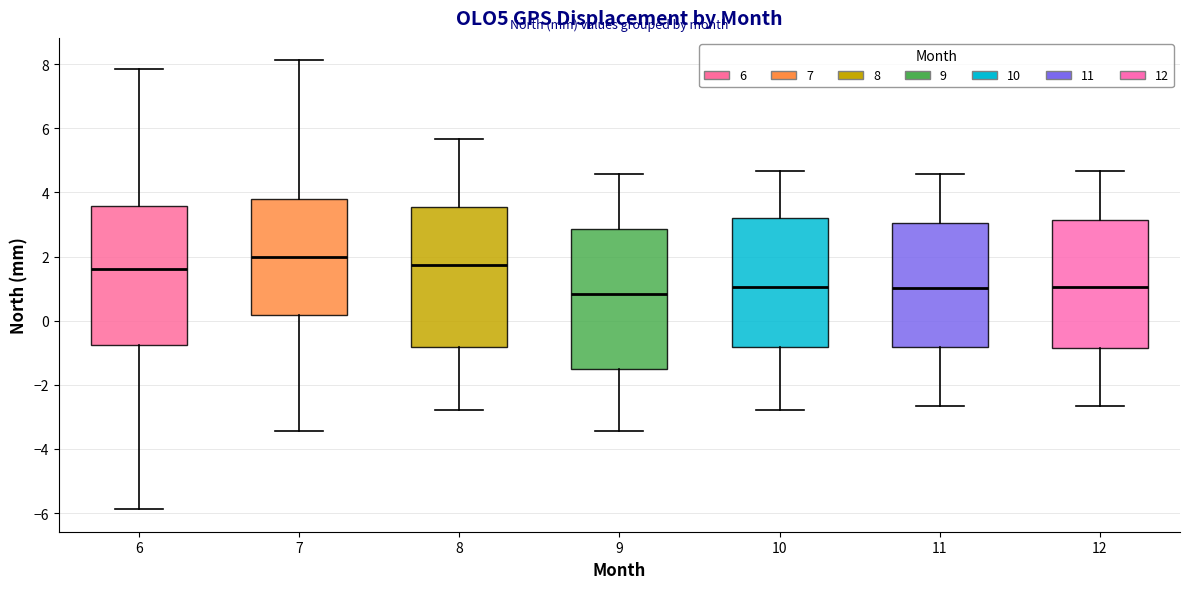

Reading left to right, read every box against the y-axis: the position of its median line, the range the box covers, and the ends of its whiskers. The values are not printed on the chart, so give them approximately, as read against the axis.

6: median 1.6, box -0.8 to 3.6, whiskers -5.8 to 7.8
7: median 2.0, box 0.2 to 3.8, whiskers -3.4 to 8.2
8: median 1.8, box -0.8 to 3.6, whiskers -2.8 to 5.6
9: median 0.8, box -1.6 to 2.8, whiskers -3.4 to 4.6
10: median 1.0, box -0.8 to 3.2, whiskers -2.8 to 4.6
11: median 1.0, box -0.8 to 3.0, whiskers -2.6 to 4.6
12: median 1.0, box -0.8 to 3.2, whiskers -2.6 to 4.6